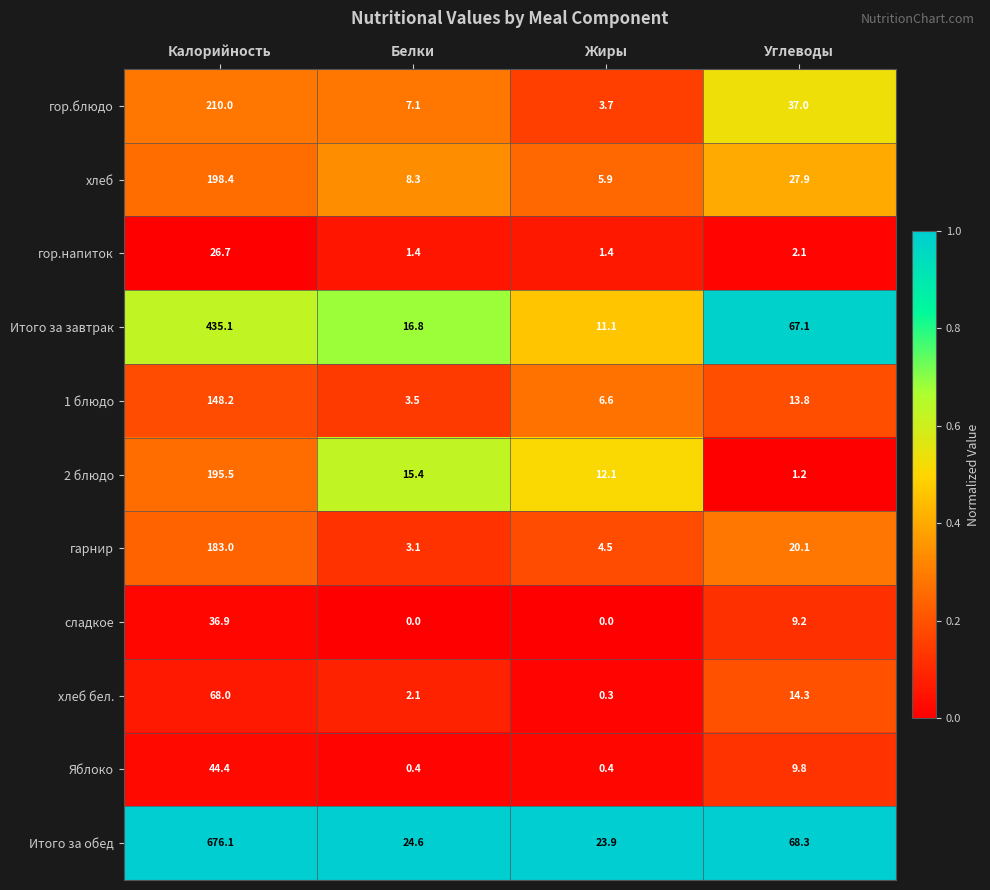

Is it true that сладкое equals 0.0 at Жиры?

True